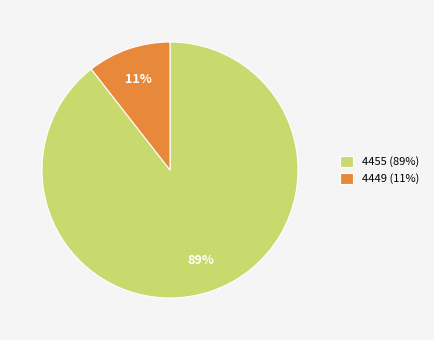

How many slices are in this pie chart?

2